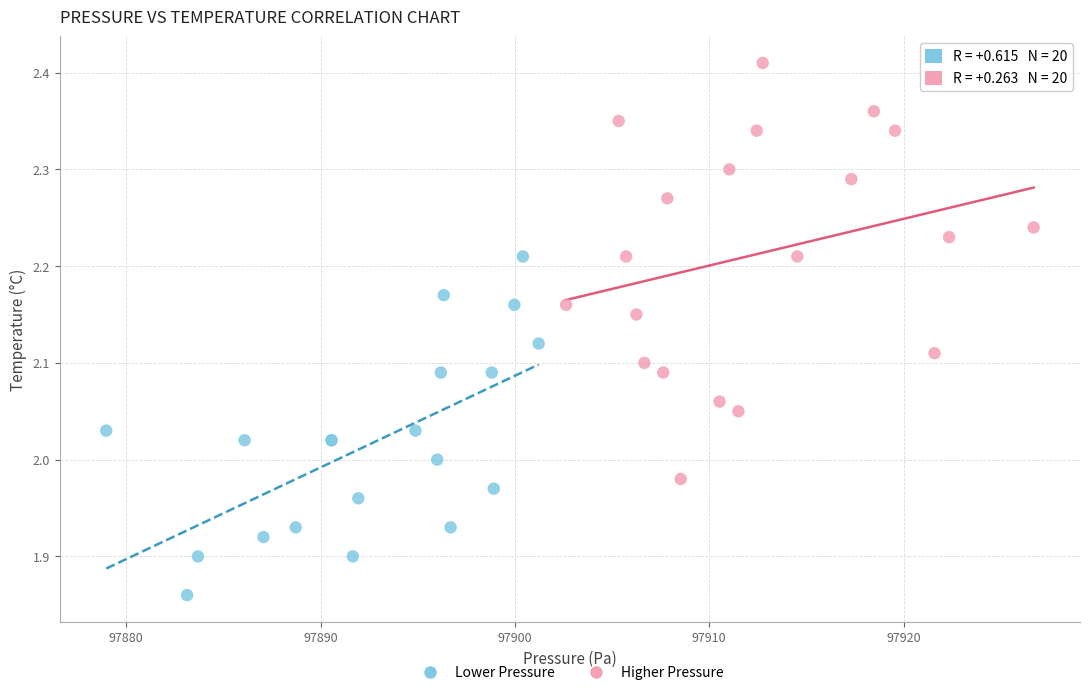

Which series reaches the maximum Y coordinate?

Higher Pressure